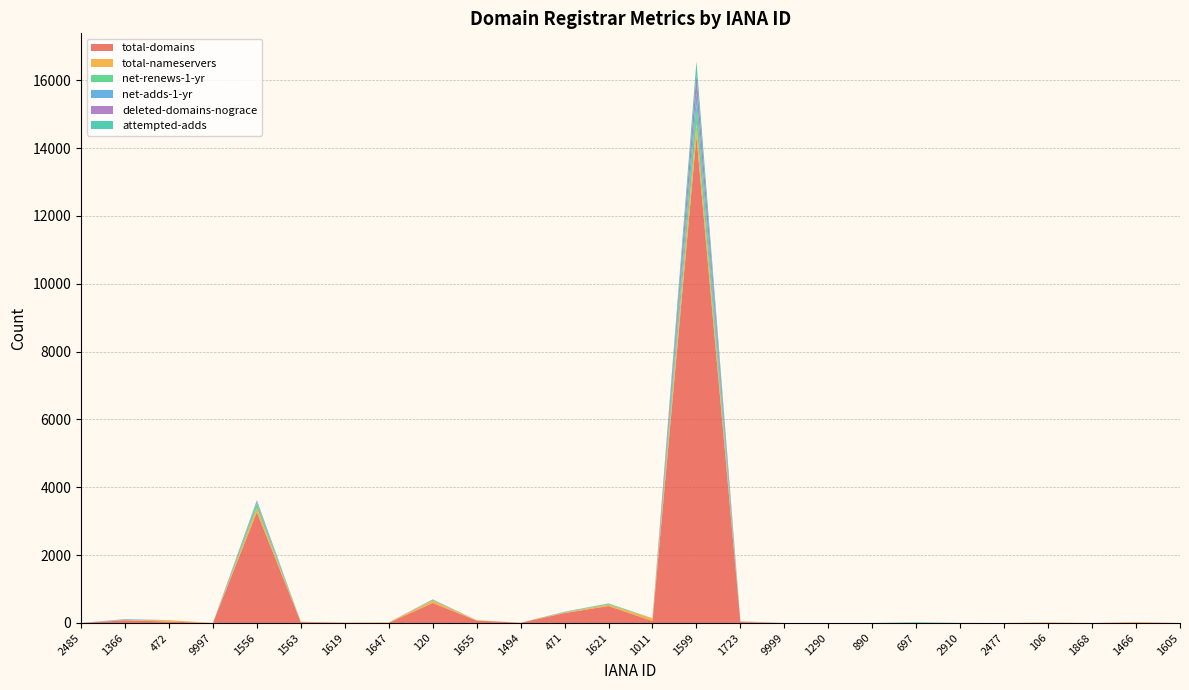

Reading left to right, what are all the values shown in this chart?

total-domains: 0	81	40	0	3267	25	7	4	589	72	6	292	500	56	14348	29	0	0	0	1	1	0	4	0	14	0
total-nameservers: 0	8	40	0	125	8	5	13	69	10	2	20	42	78	377	12	0	0	0	2	2	0	12	0	13	0
net-renews-1-yr: 0	1	1	0	127	3	0	0	23	0	0	5	32	5	576	0	0	0	0	0	0	0	1	0	0	0
net-adds-1-yr: 0	13	0	0	26	0	0	0	0	0	0	6	0	0	365	5	0	0	0	0	0	0	0	0	0	0
deleted-domains-nograce: 0	2	2	0	43	0	0	0	14	0	0	3	3	1	517	0	0	0	0	0	0	0	0	0	0	0
attempted-adds: 0	9	0	0	33	0	0	0	0	0	0	7	0	0	373	4	0	0	0	18	0	0	0	0	0	0